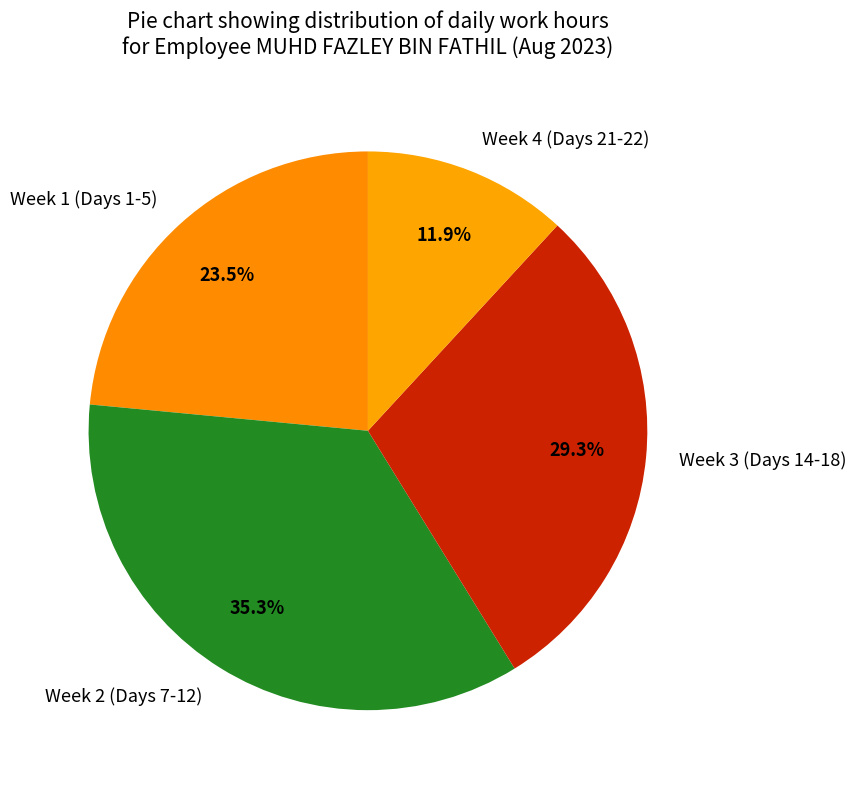

Combined, what portion of the pie is Week 1 (Days 1-5) and Week 2 (Days 7-12)?

58.8%